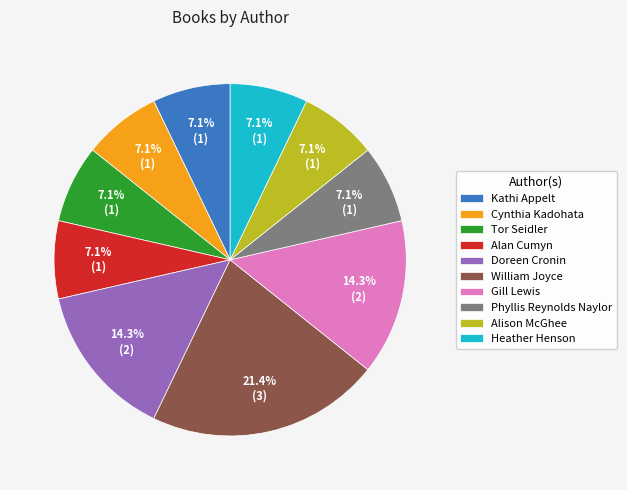

Does Heather Henson account for over 50% of the chart?

No